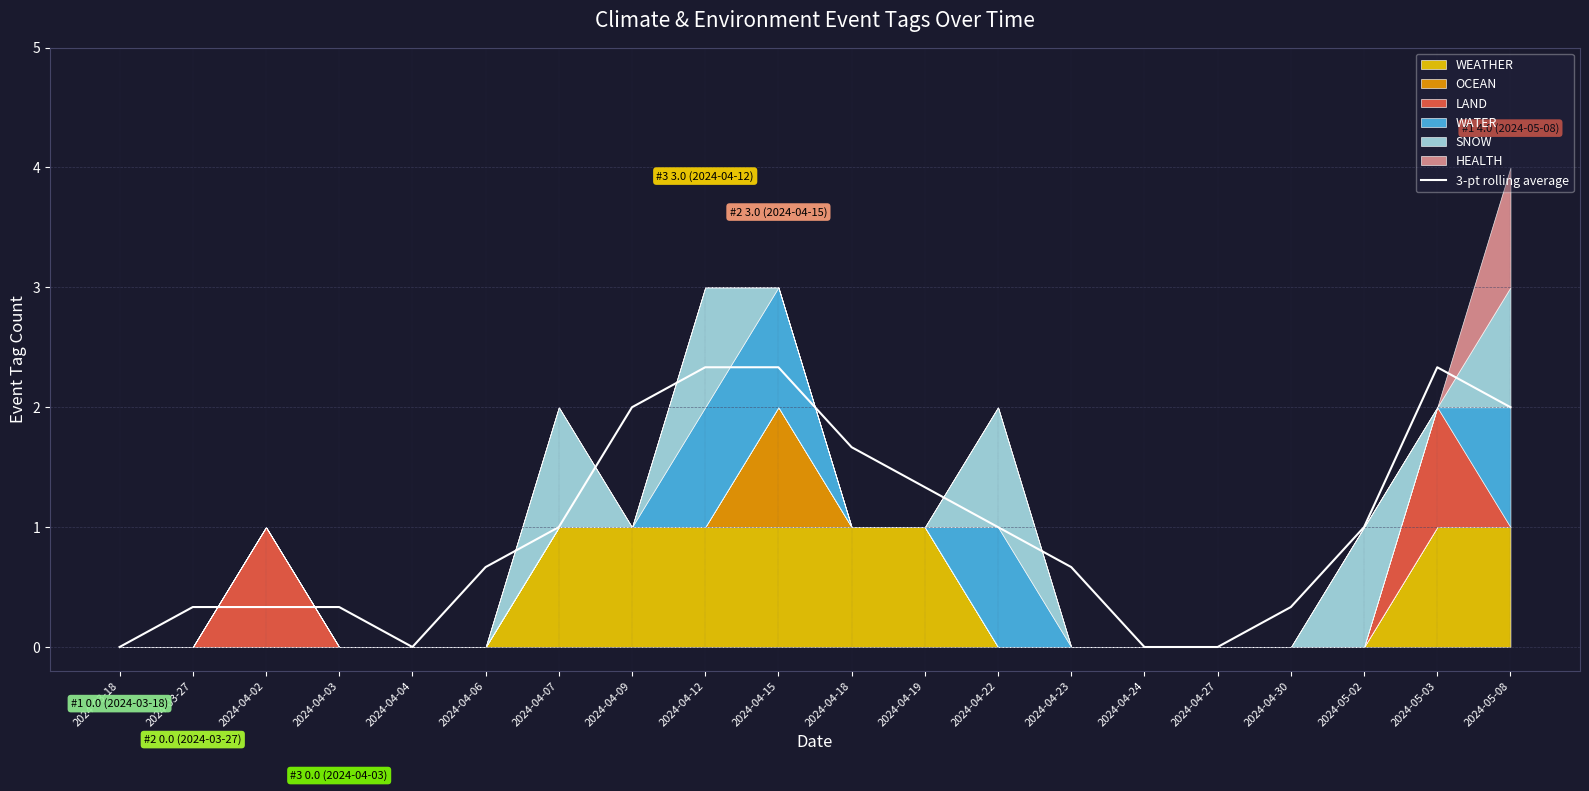

Count the number of categories in the chart.

20